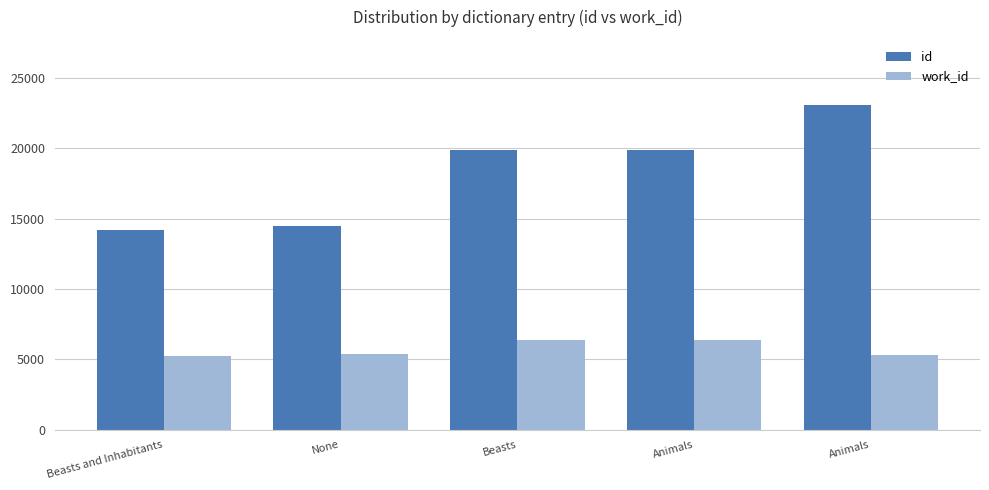

How many bars are there in each group?

2